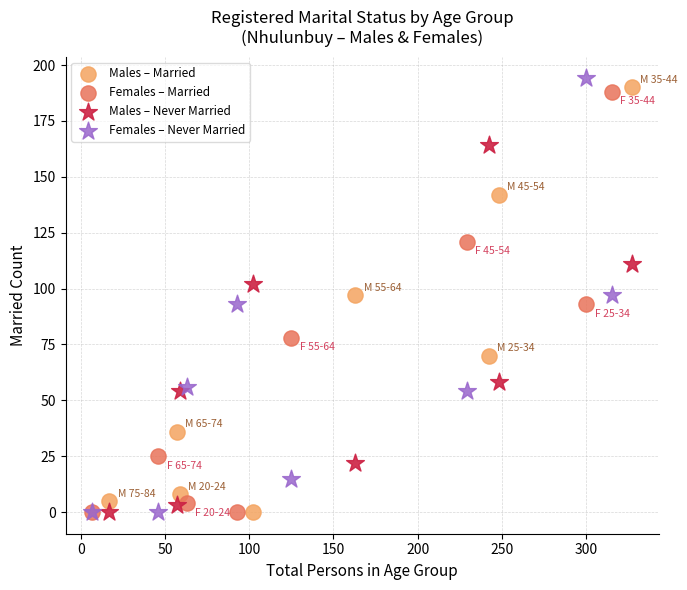

Which series reaches the maximum Y coordinate?

Females – Never Married